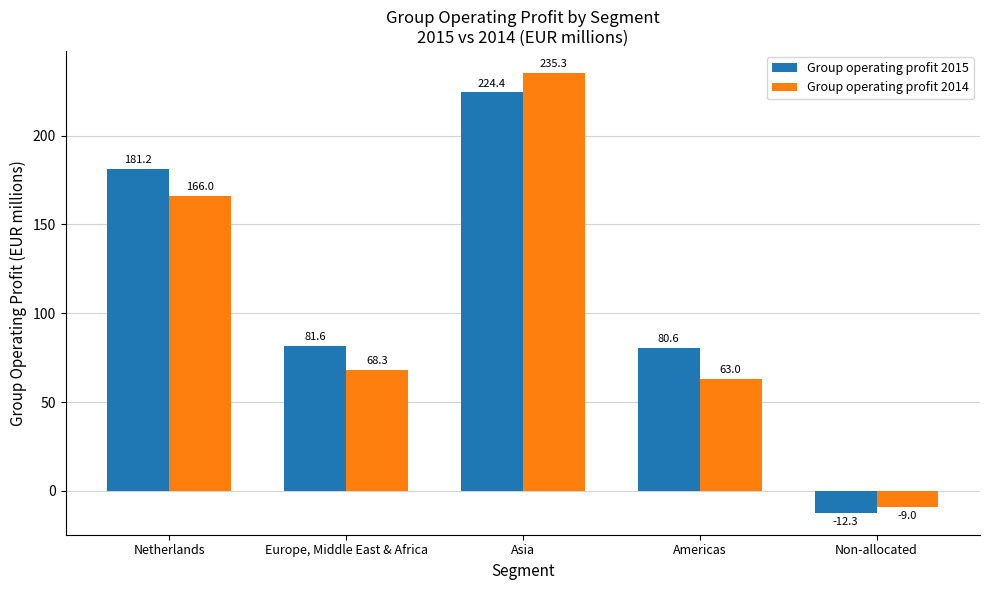

At Americas, list the series in order from largest to smallest.

Group operating profit 2015, Group operating profit 2014